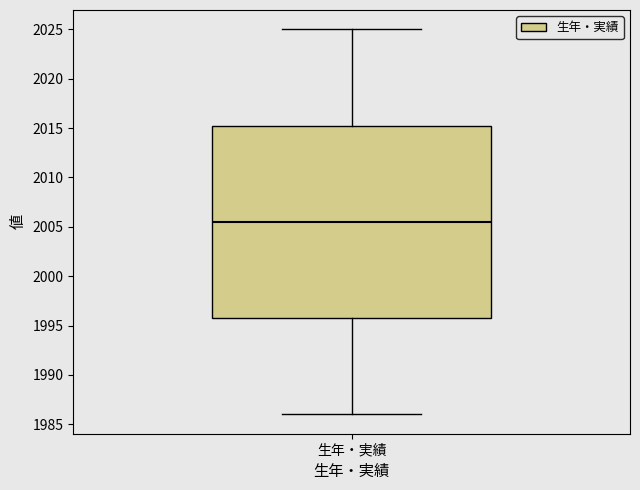

Transcribe this box plot: give where the median line is, the range the box spans, and where the two whiskers end, as read against the y-axis. The values are not printed on the chart, so give them approximately, as read against the axis.

median 2005.5, box 1996.0 to 2015.5, whiskers 1986.0 to 2025.0